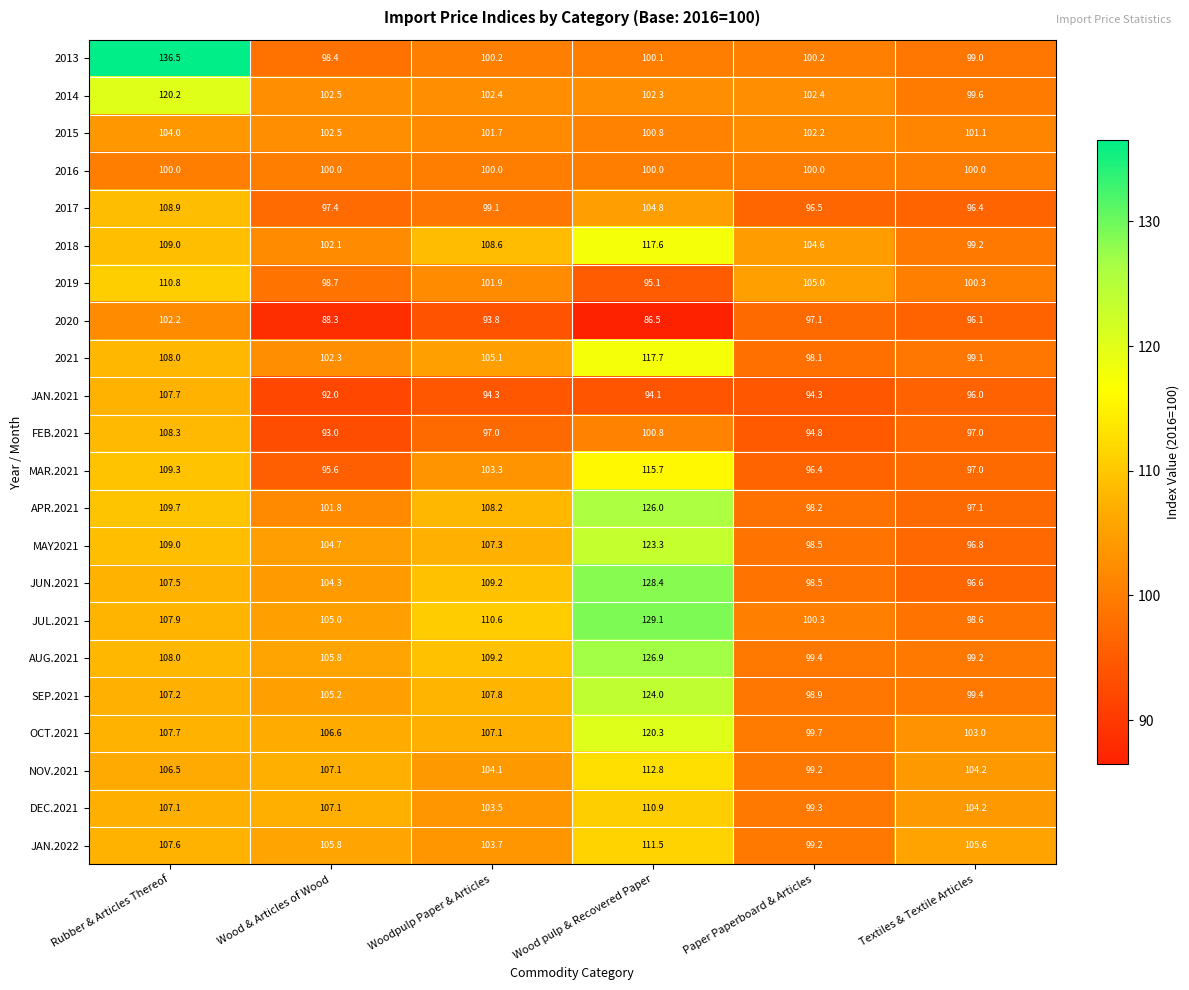

What is the sum of the OCT.2021 values at Wood pulp & Recovered Paper and Rubber & Articles Thereof?

228.0